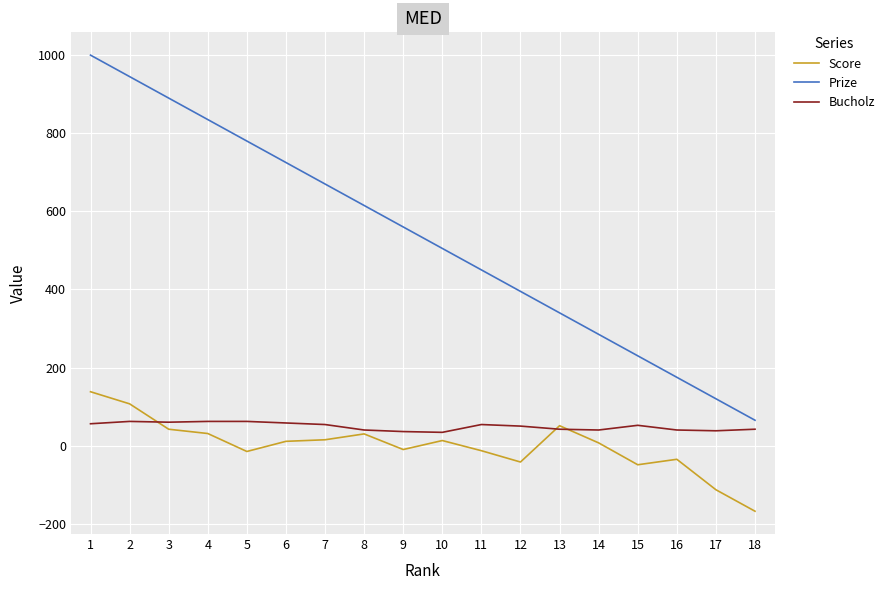

The value of Score at 13 is 51. True or false?

True